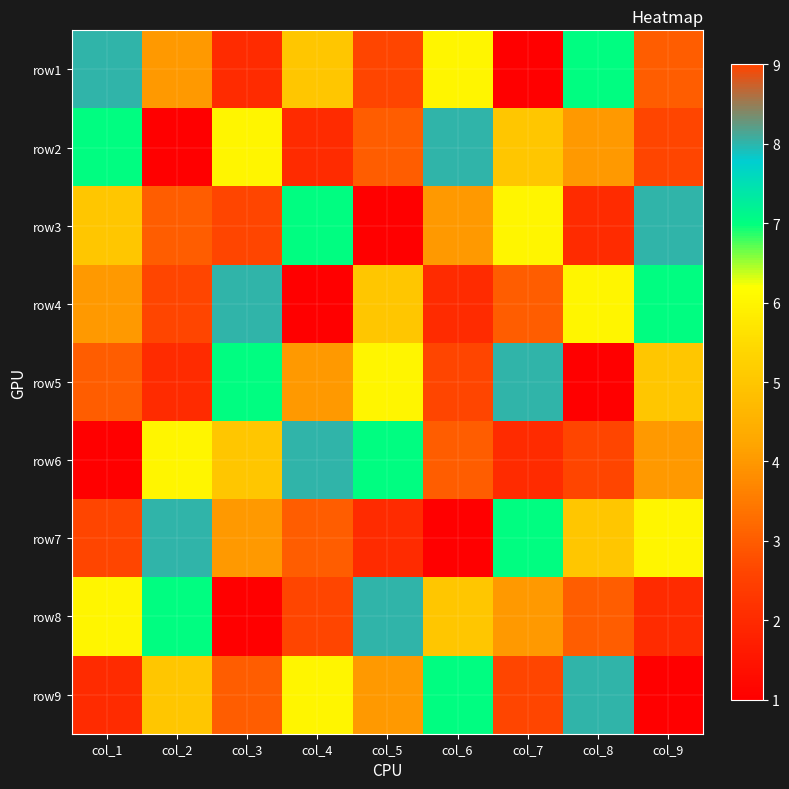

Reading right to left, transcribe all the data shown in this chart.

row1: col_9=3	col_8=7	col_7=1	col_6=6	col_5=9	col_4=5	col_3=2	col_2=4	col_1=8
row2: col_9=9	col_8=4	col_7=5	col_6=8	col_5=3	col_4=2	col_3=6	col_2=1	col_1=7
row3: col_9=8	col_8=2	col_7=6	col_6=4	col_5=1	col_4=7	col_3=9	col_2=3	col_1=5
row4: col_9=7	col_8=6	col_7=3	col_6=2	col_5=5	col_4=1	col_3=8	col_2=9	col_1=4
row5: col_9=5	col_8=1	col_7=8	col_6=9	col_5=6	col_4=4	col_3=7	col_2=2	col_1=3
row6: col_9=4	col_8=9	col_7=2	col_6=3	col_5=7	col_4=8	col_3=5	col_2=6	col_1=1
row7: col_9=6	col_8=5	col_7=7	col_6=1	col_5=2	col_4=3	col_3=4	col_2=8	col_1=9
row8: col_9=2	col_8=3	col_7=4	col_6=5	col_5=8	col_4=9	col_3=1	col_2=7	col_1=6
row9: col_9=1	col_8=8	col_7=9	col_6=7	col_5=4	col_4=6	col_3=3	col_2=5	col_1=2